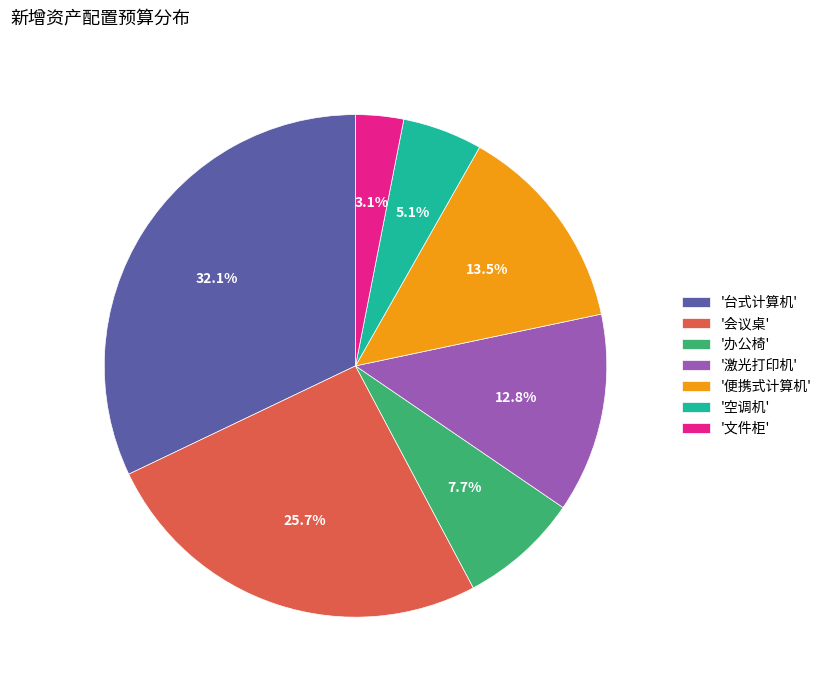

Rank the categories by value from highest to lowest.

'台式计算机', '会议桌', '便携式计算机', '激光打印机', '办公椅', '空调机', '文件柜'